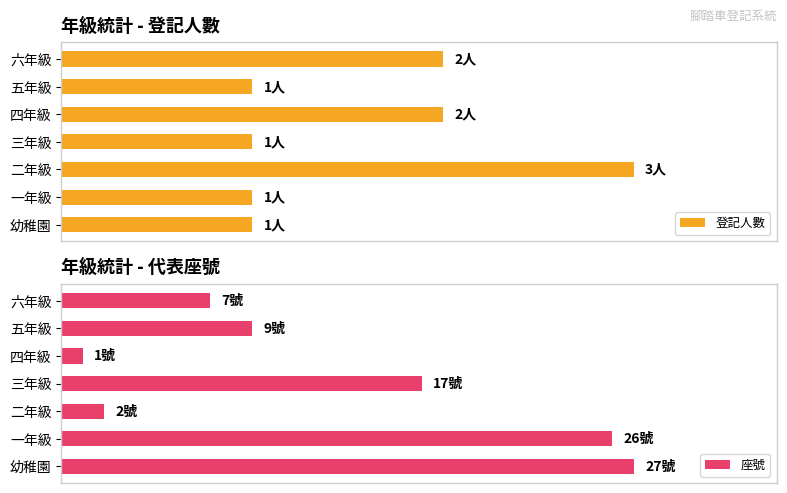

Reading left to right, list all the values displayed in this chart.

登記人數: 1	1	3	1	2	1	2
座號: 27	26	2	17	1	9	7